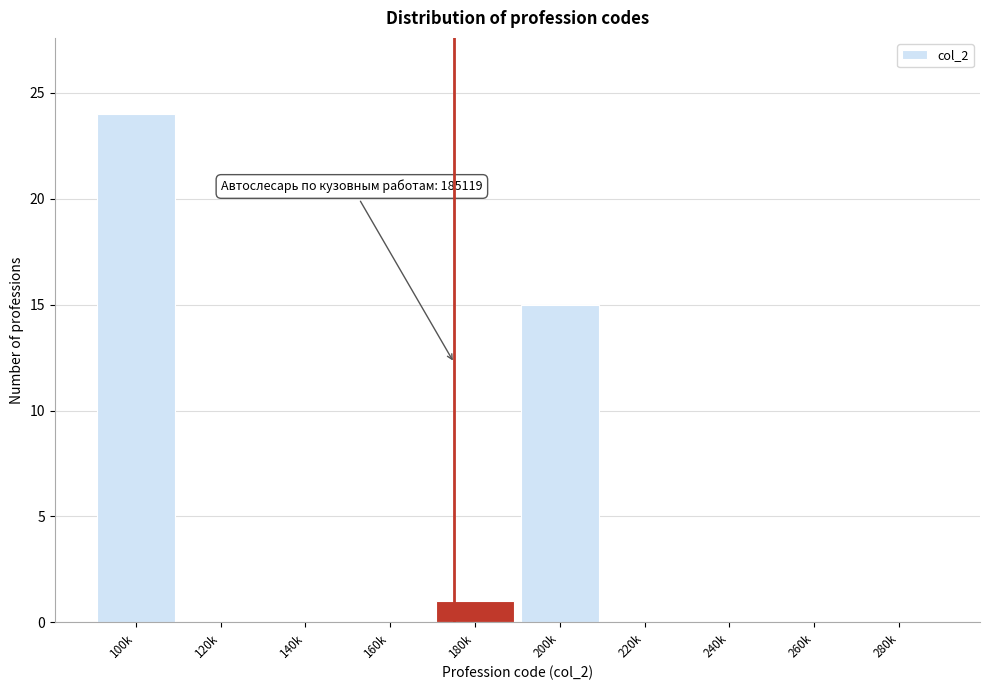

Reading left to right, extract all data points from this chart.

100k=24	120k=0	140k=0	160k=0	180k=1	200k=15	220k=0	240k=0	260k=0	280k=0